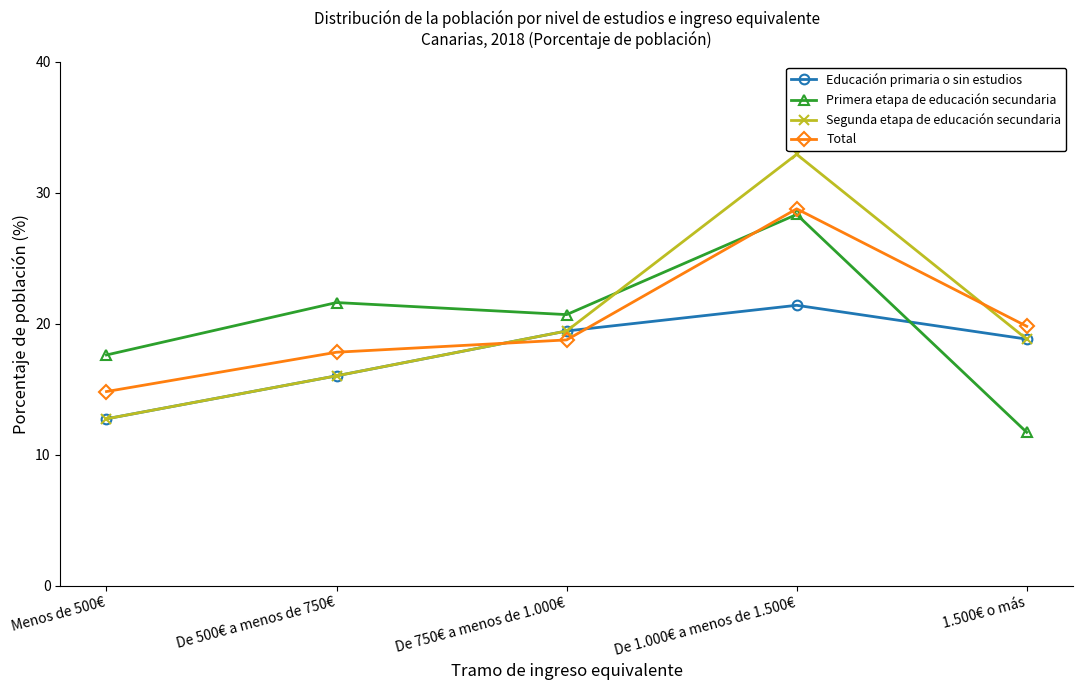

The value of Segunda etapa de educación secundaria at De 1.000€ a menos de 1.500€ is 32.9. True or false?

True